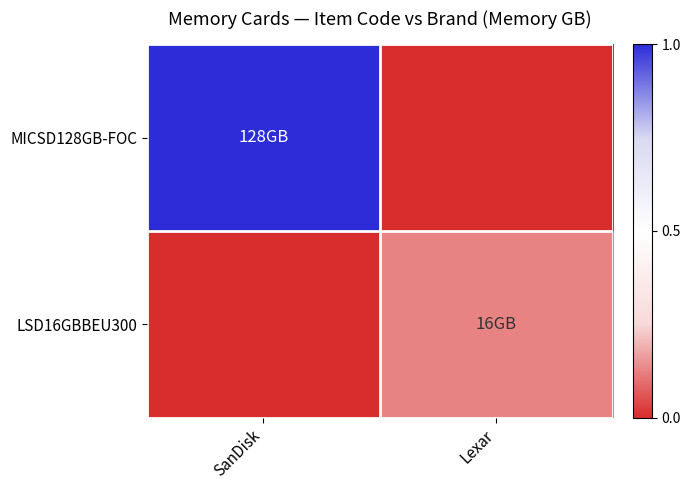

How many series are shown in this chart?

2